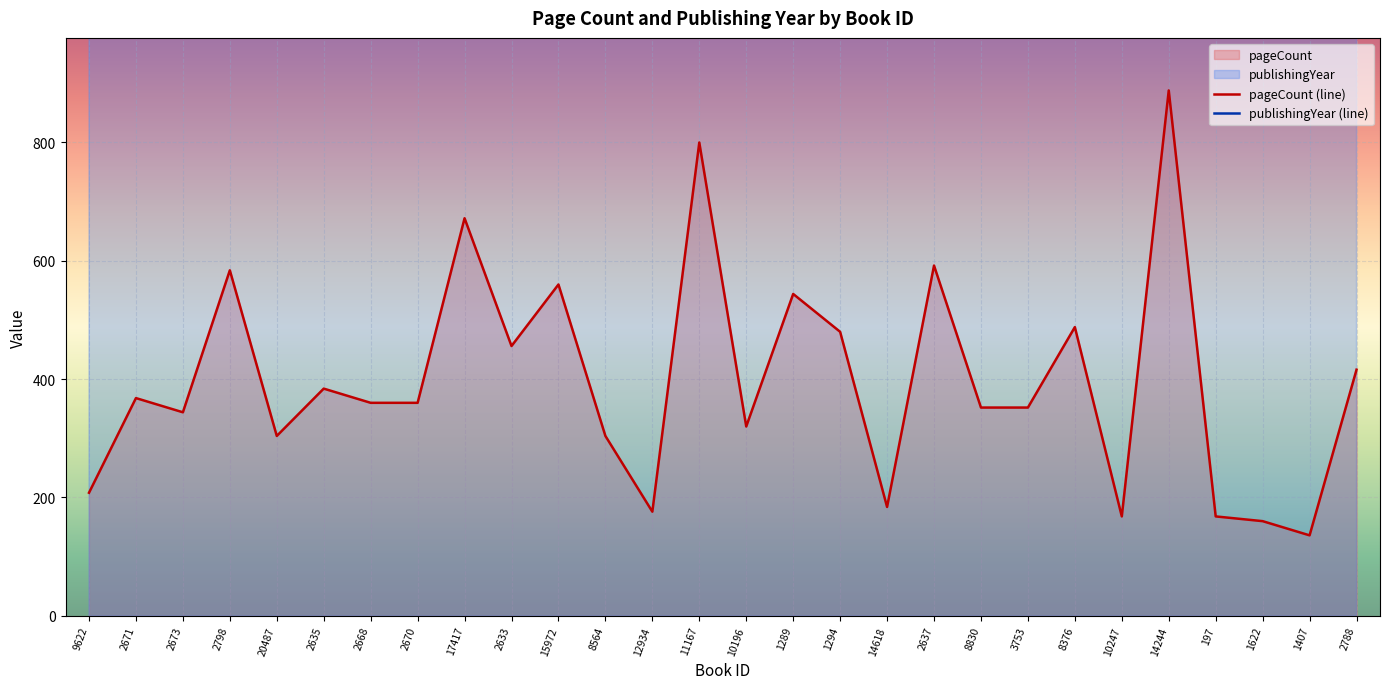

Is it true that publishingYear equals 3190 at 2798?

False